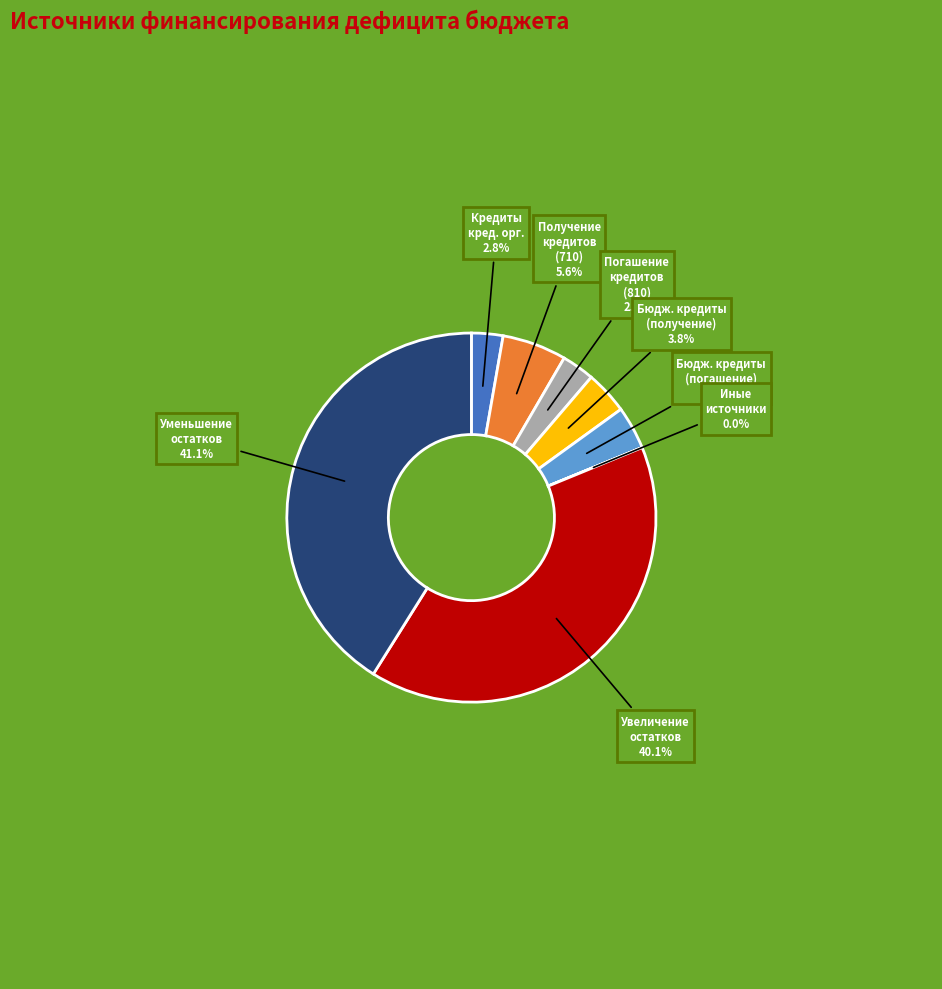

To the nearest percent, what is the difference between the largest and smallest slice percentages?

41%